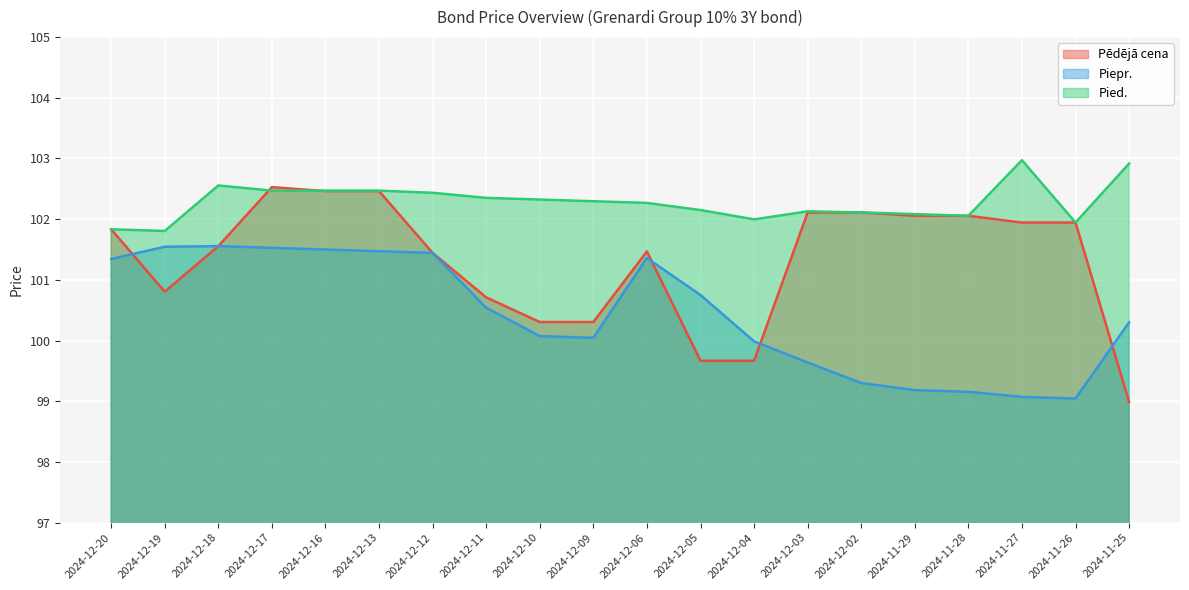

List the series in order of their overall mean, highest first.

Pied., Pēdējā cena, Piepr.